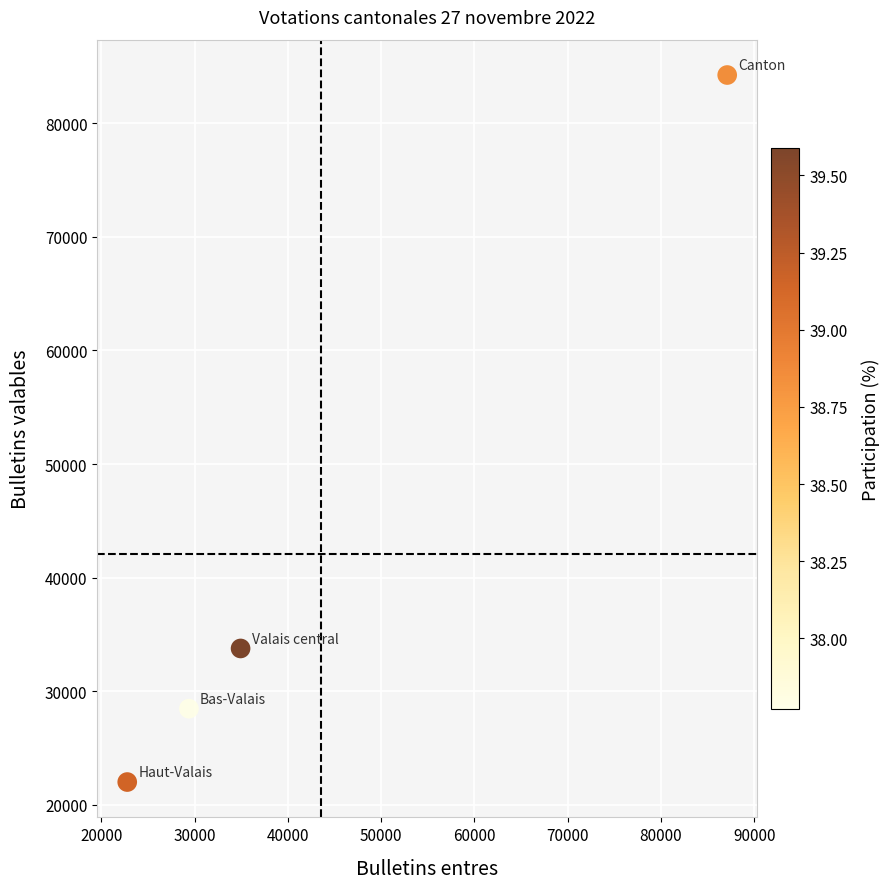

What Y value in the scatter plot is closest to 53130?

33770